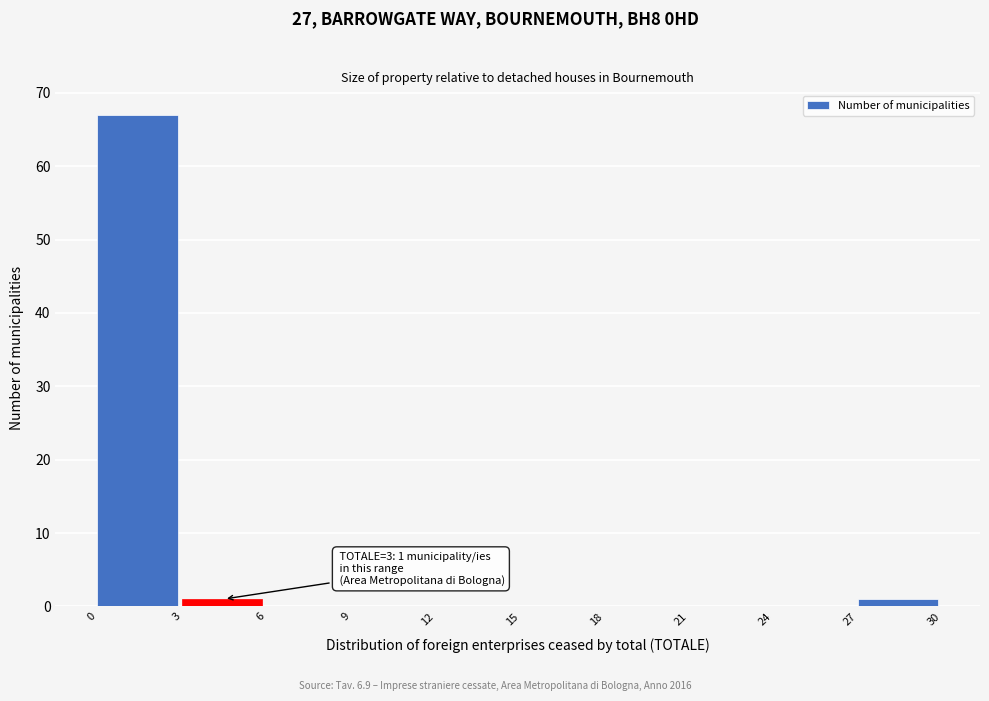

Over which range of the x-axis is the bar tallest?

0 to 3